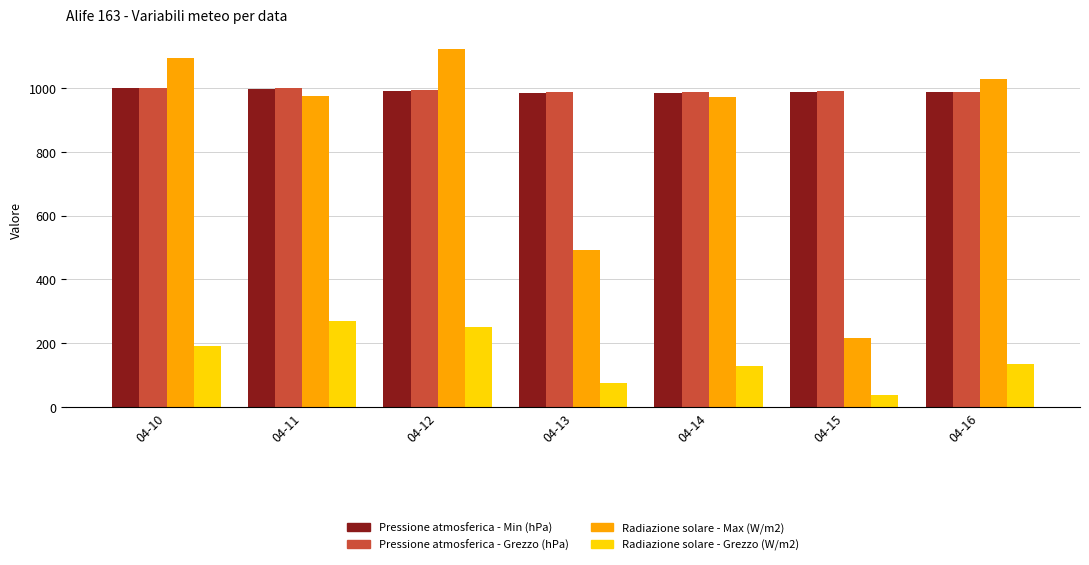

What value does the Pressione atmosferica - Min (hPa) series have at 04-16?

986.0